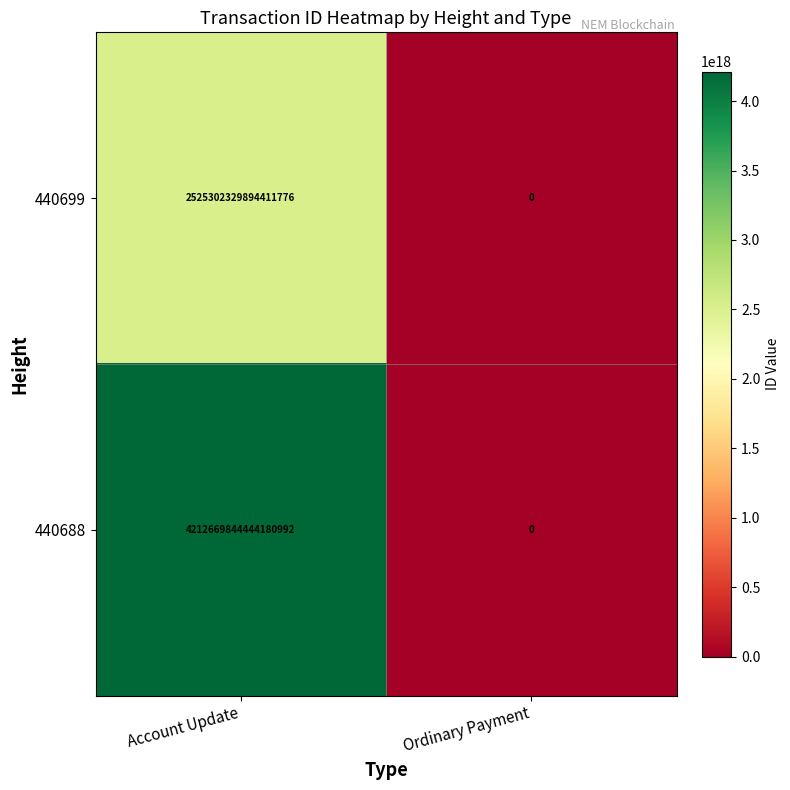

Which category has the highest value in the 440688 series?

Account Update